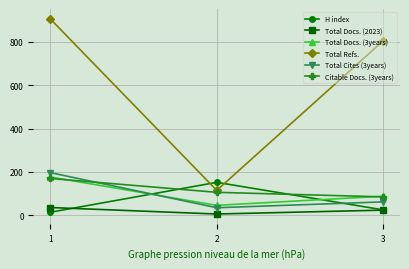

What is the total value across all series at 1?

1500